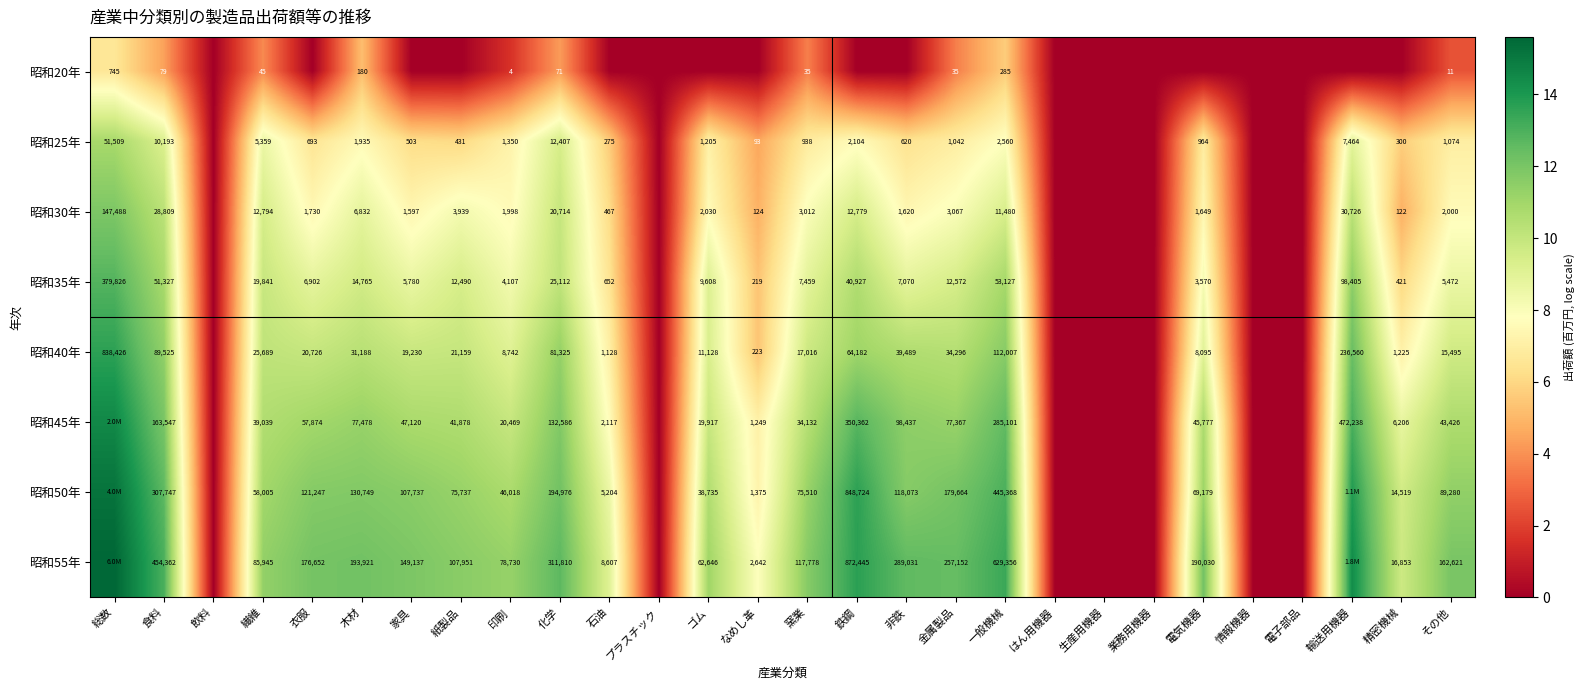

Is the value of 昭和45年 at 一般機械 greater than the value of 昭和50年 at 印刷?

Yes